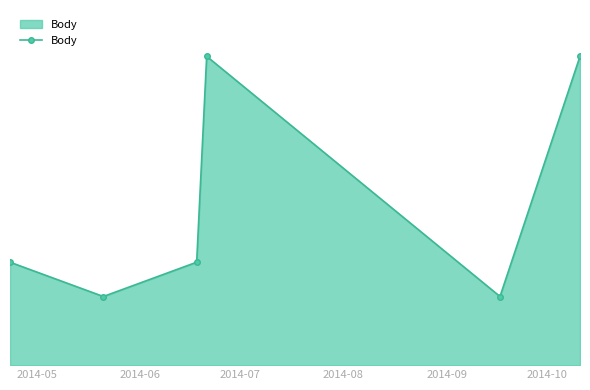

True or false: there are more than 0 points higher than both neighbors.

True